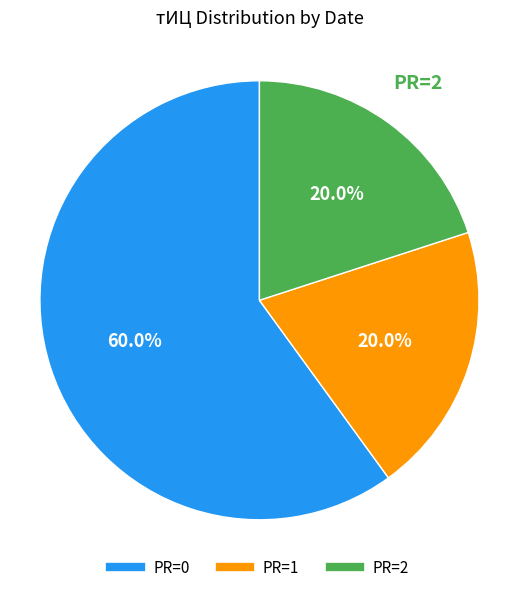

Is there a majority slice in this chart?

Yes